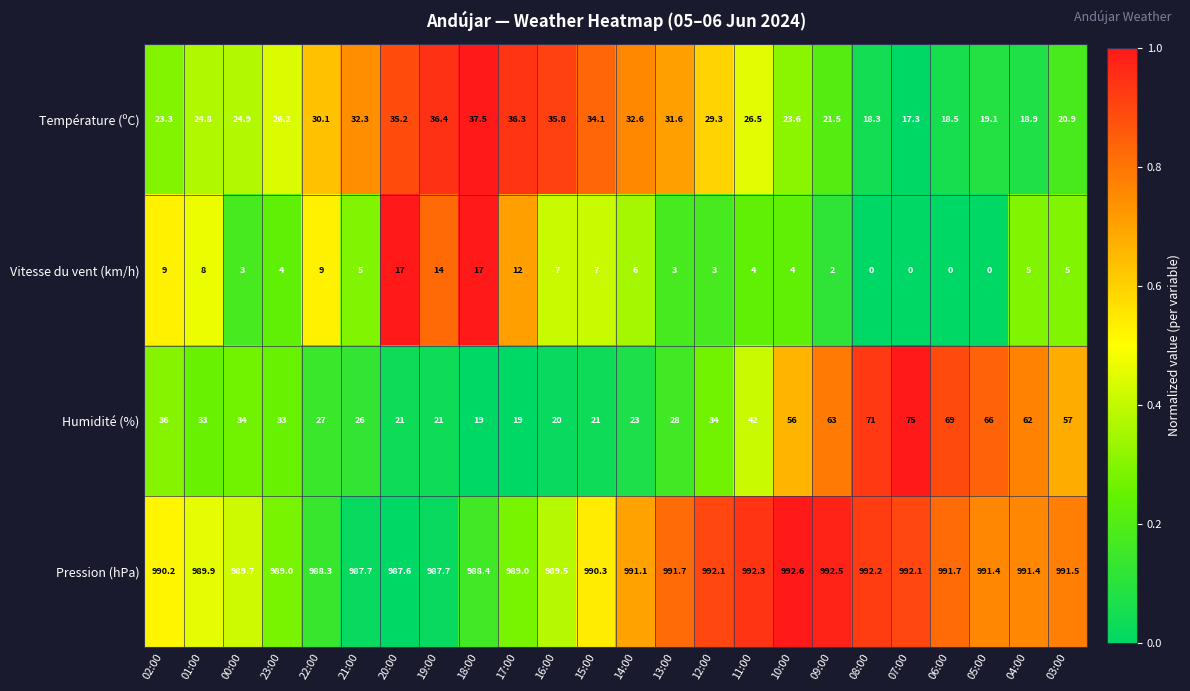

What is the greatest value displayed?

992.6